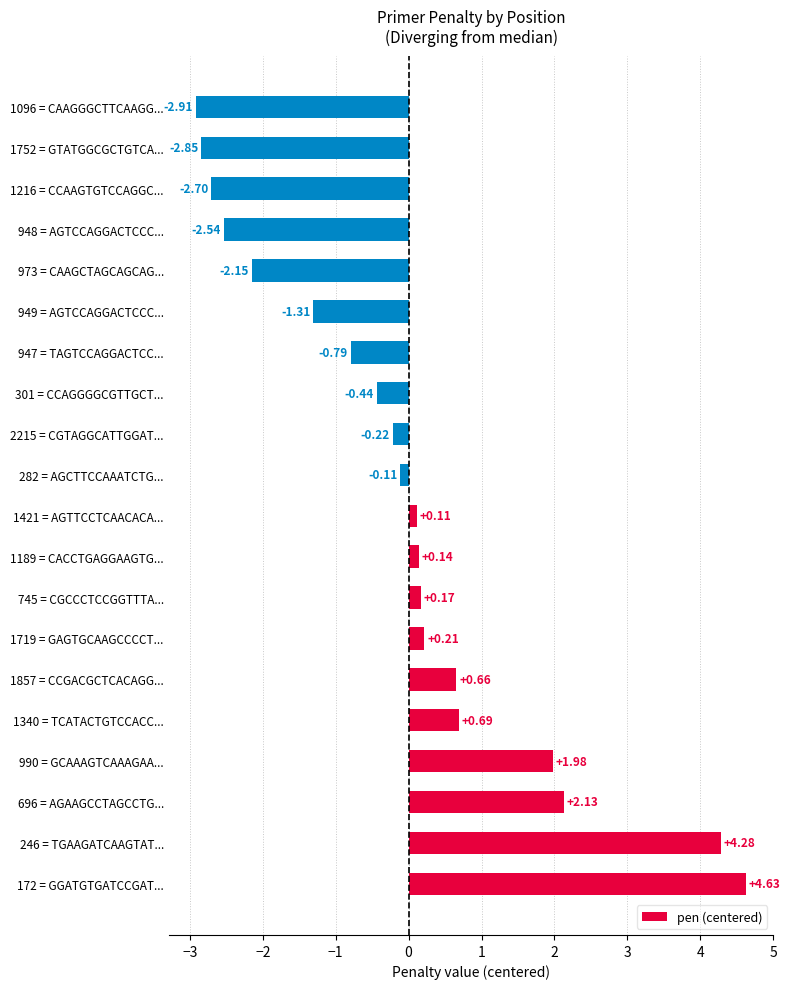

Approximately how many times larger is the value at 696 = AGAAGCCTAGCCTG... compared to 990 = GCAAAGTCAAAGAA...?

1.1